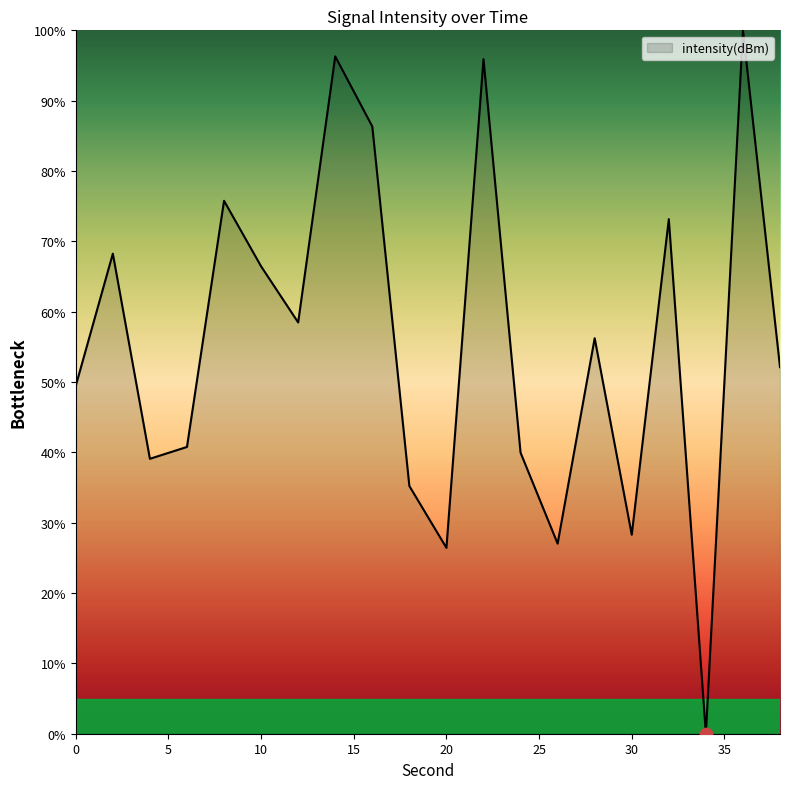

What is the difference between the maximum and minimum values?

100.0